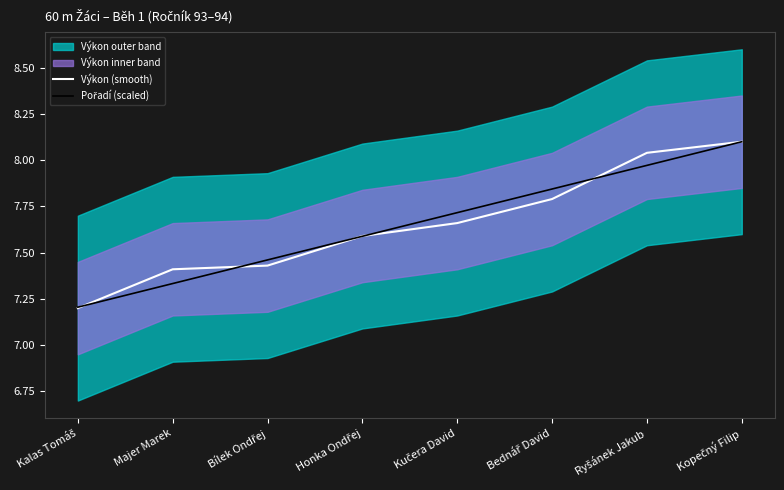

What is the approximate value of Výkon (smooth) at Ryšánek Jakub?

8.0